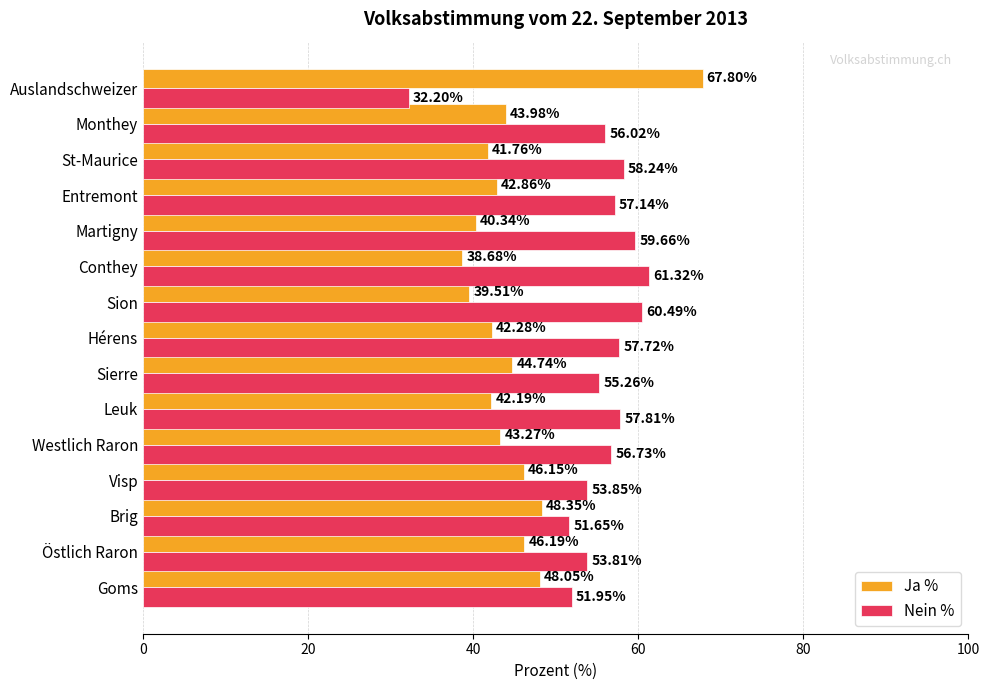

What is the difference between the highest and lowest values at Monthey?

12.0